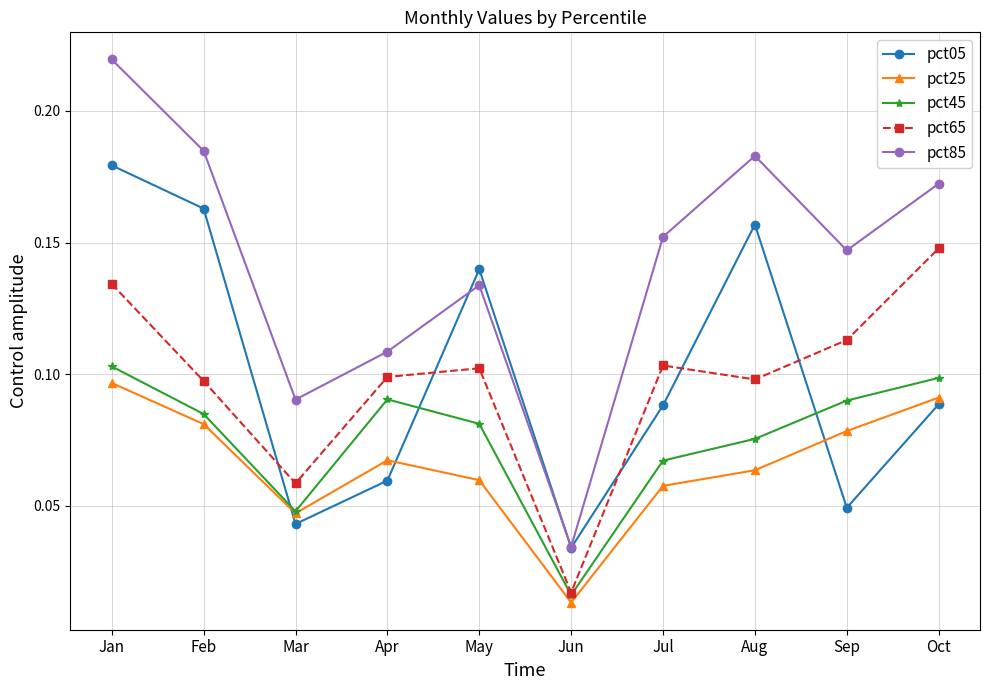

True or false: pct25 and pct85 cross at least once.

False